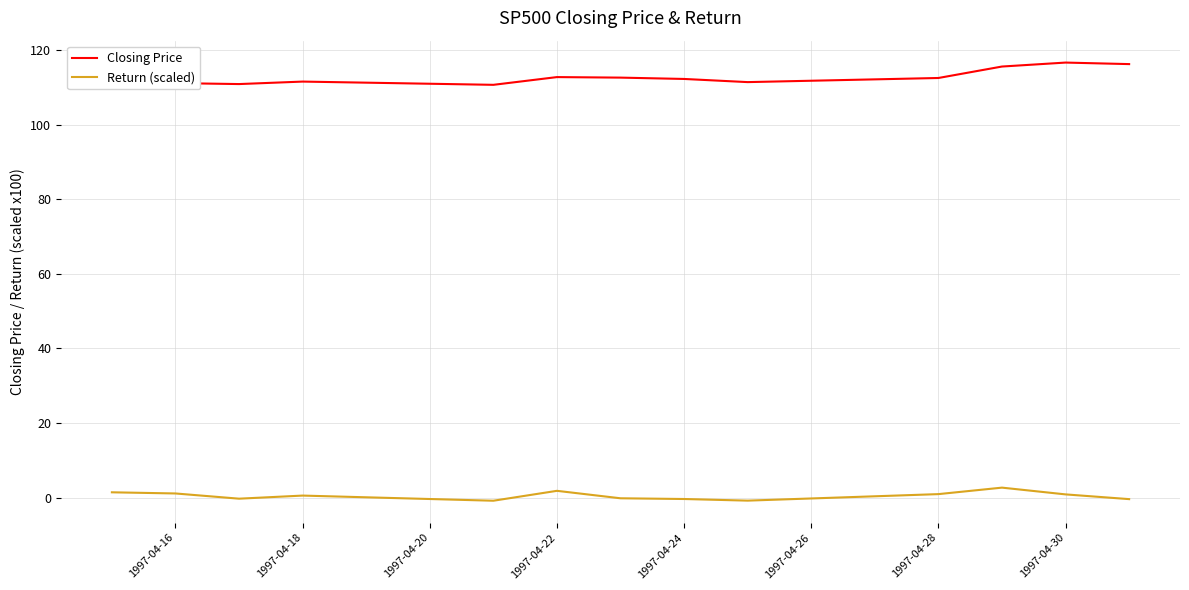

Is it true that Return (scaled) equals 1.0 at 1997-04-28?

True